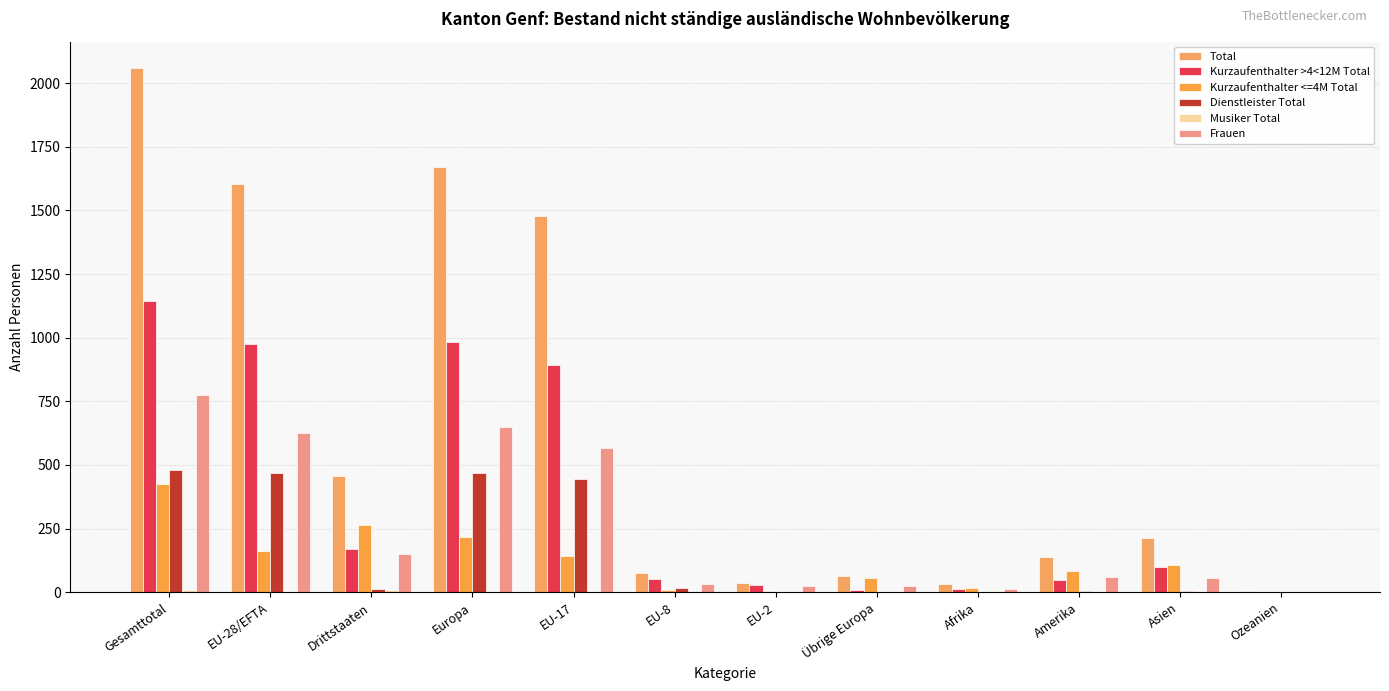

What is the sum of all Frauen values?

2974